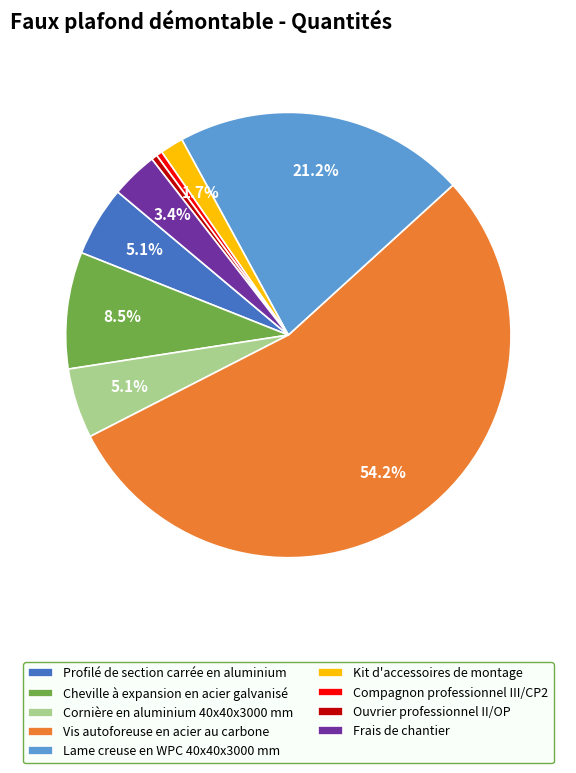

Combined, do Lame creuse en WPC 40x40x3000 mm and Kit d'accessoires de montage account for over 50%?

No